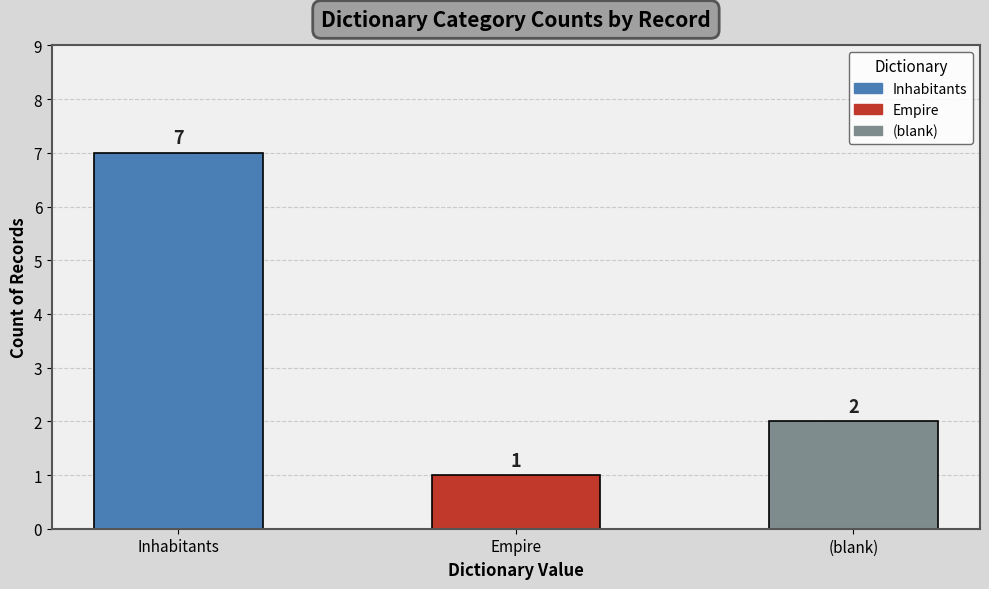

Rank the categories by value from lowest to highest.

Empire, (blank), Inhabitants